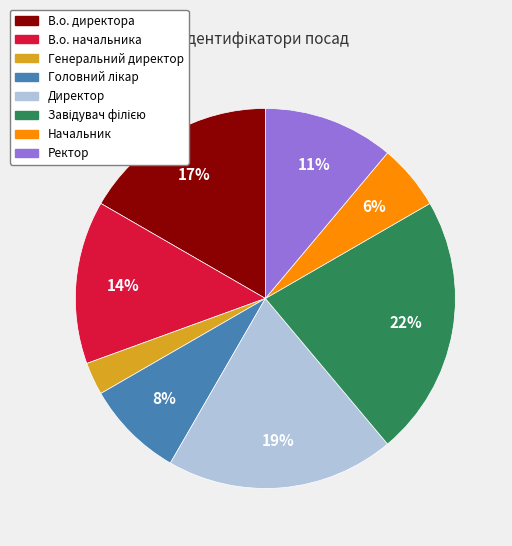

To the nearest percent, what is the average slice percentage?

12%